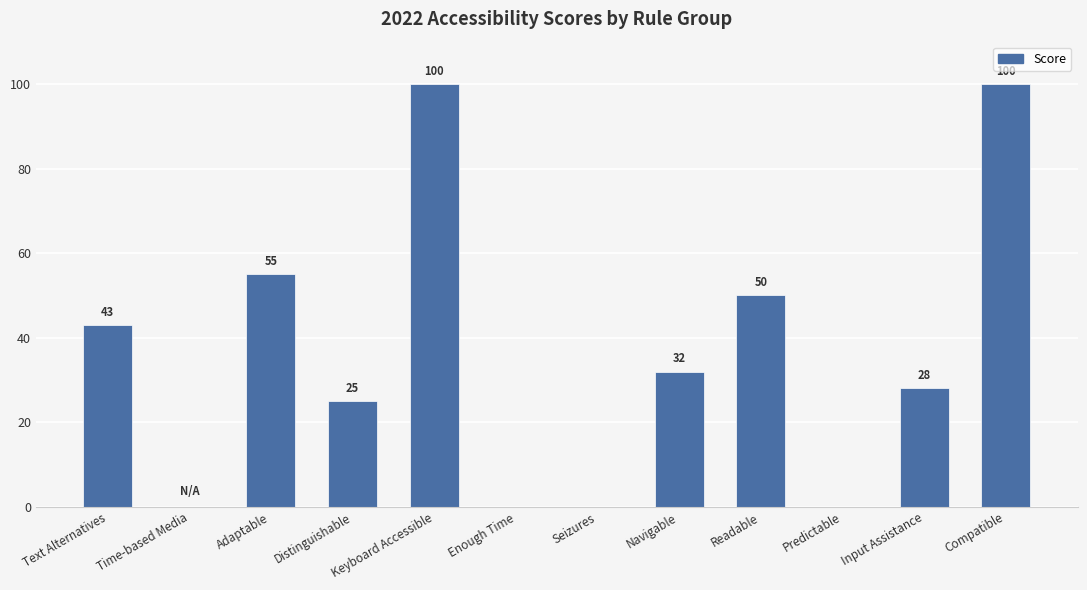

What is the change in value from Time-based Media to Keyboard Accessible?

+100